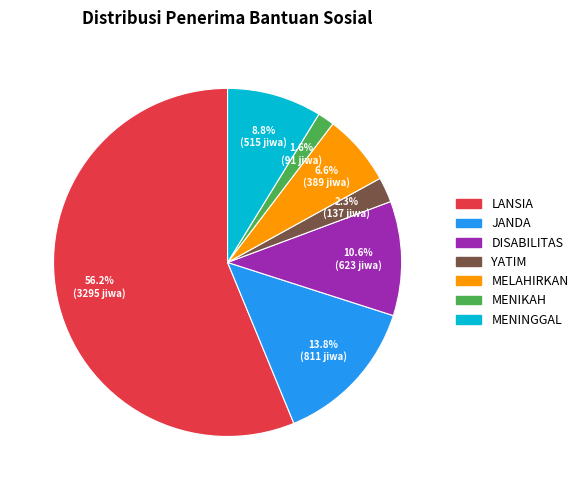

Count the number of slices in the pie.

7